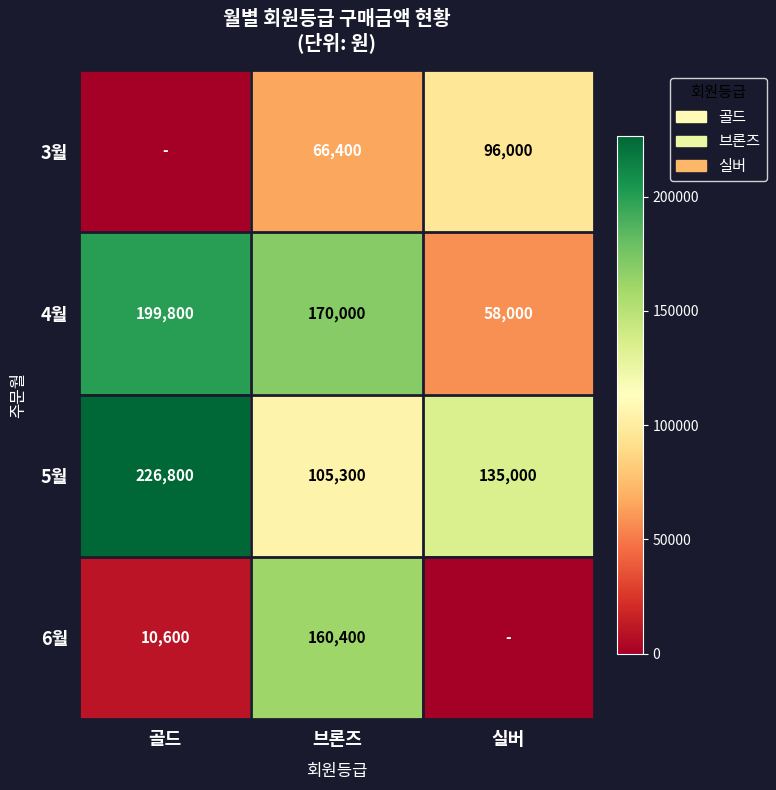

Read the 4월 value at 골드.

199800